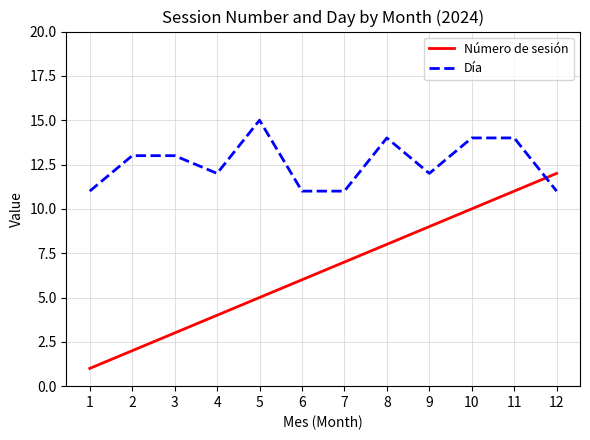

Which series has the largest range (max minus min)?

Número de sesión